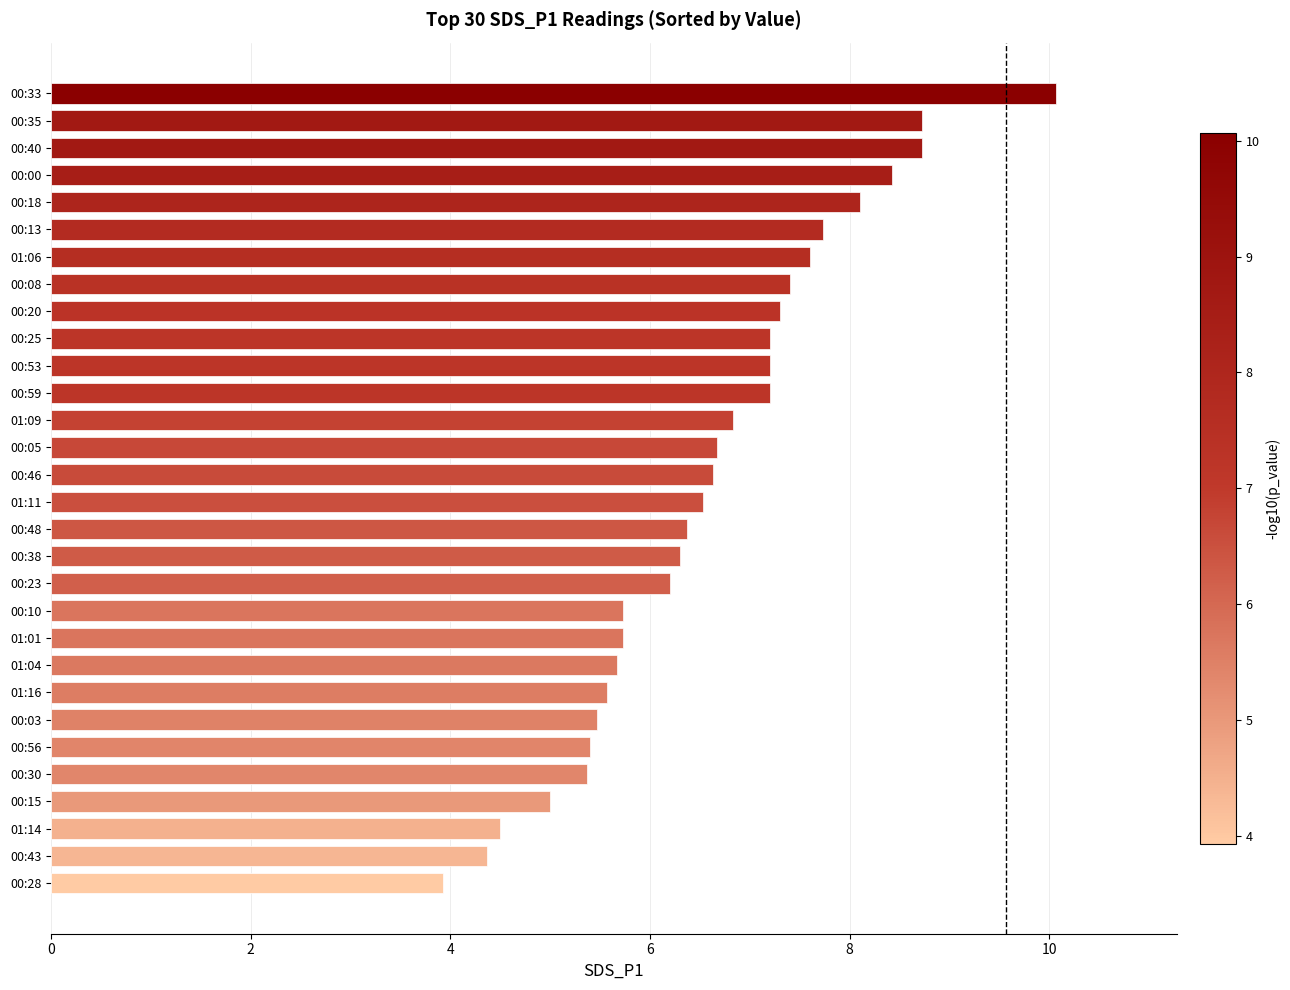

Between 00:23 and 00:53, which is larger?

00:53